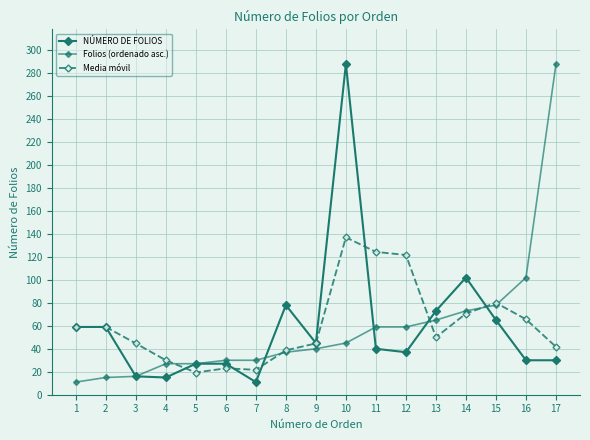

What is the difference between the Folios (ordenado asc.) values at 14 and 15?

5.0